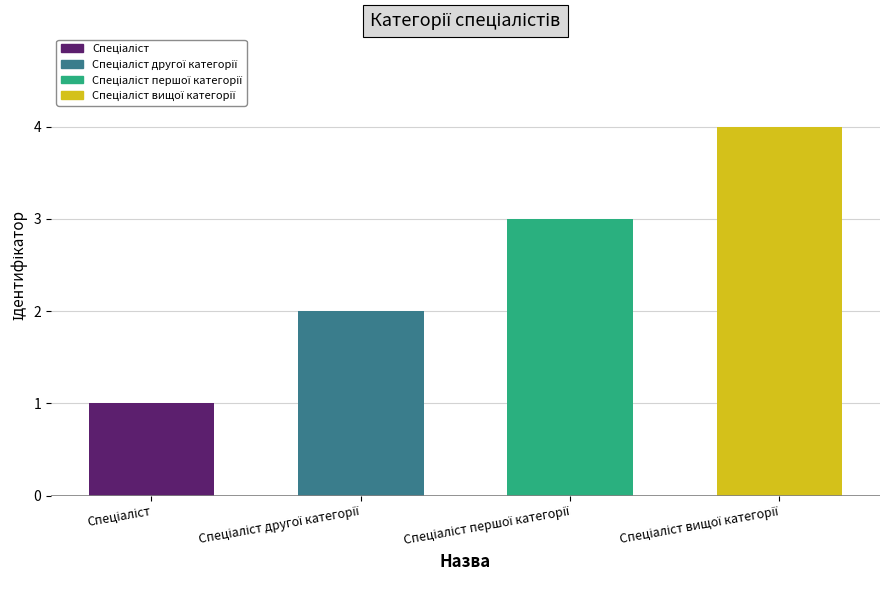

Reading left to right, list all the values displayed in this chart.

1	2	3	4